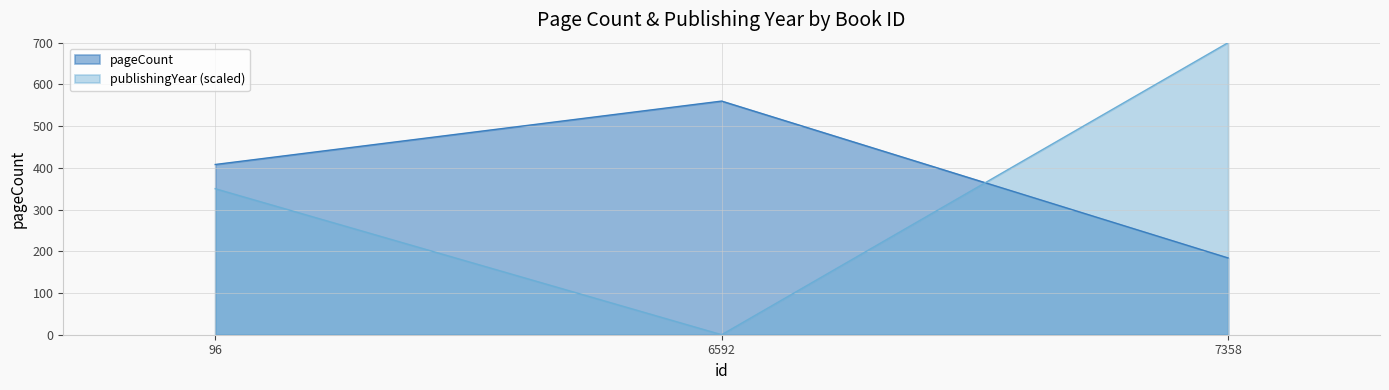

What is the value of the pageCount point at the 1st from the left?

408